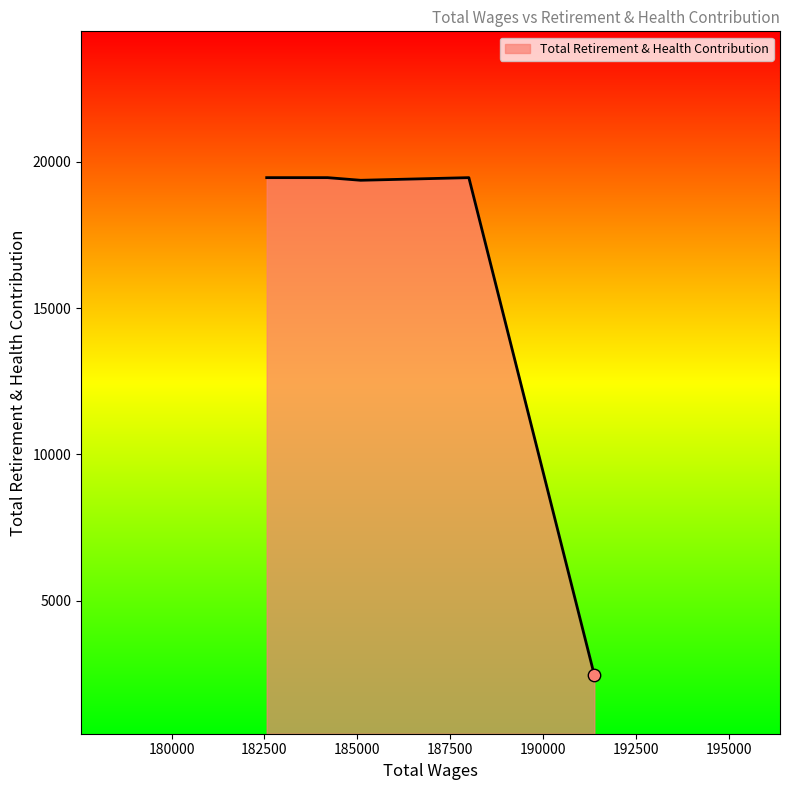

True or false: the data has more than 0 interior local peaks.

True